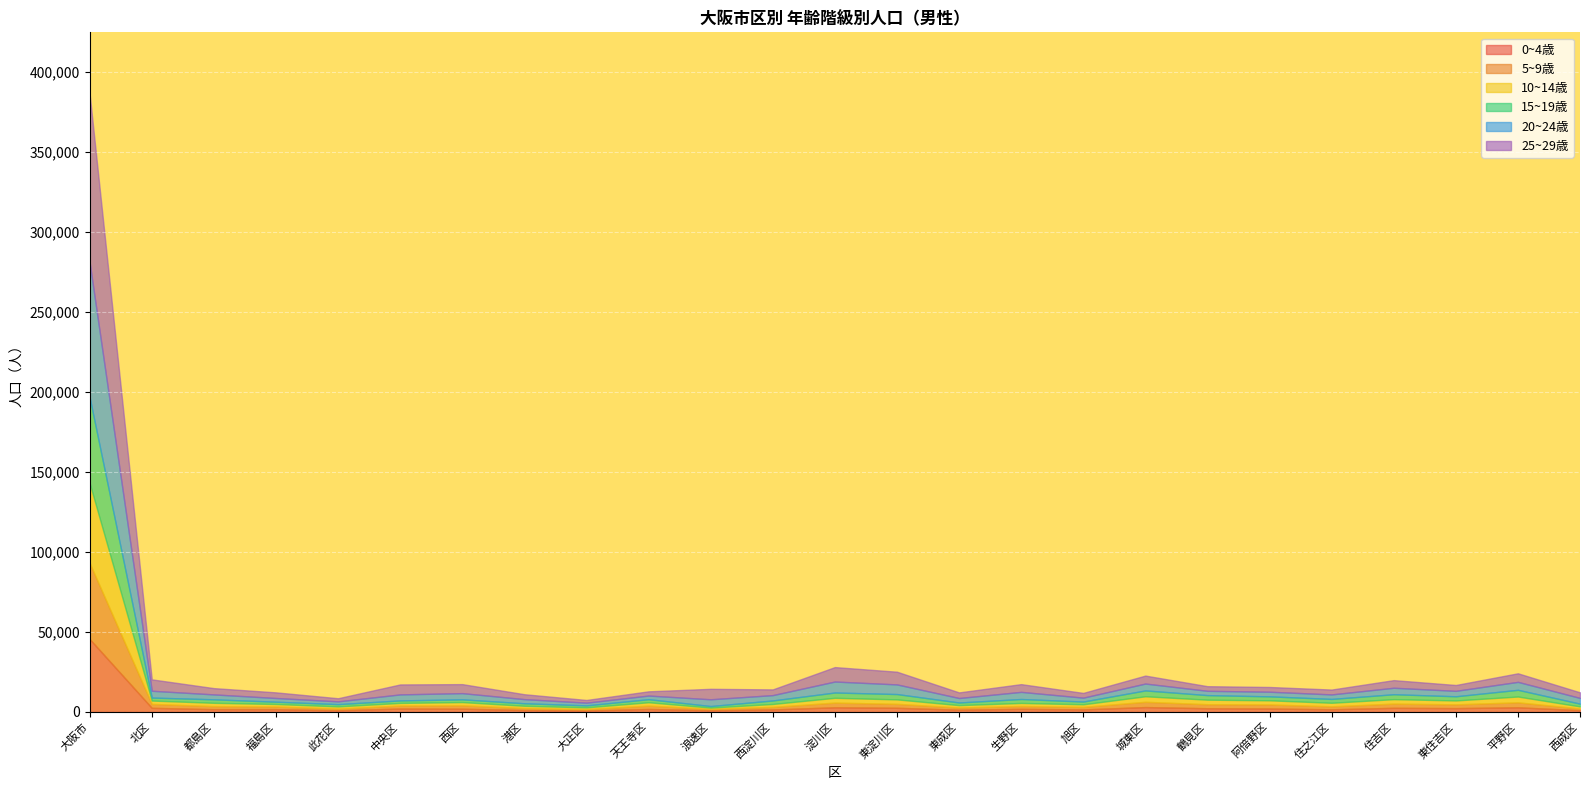

True or false: 25~29歳 and 20~24歳 intersect in this chart.

True